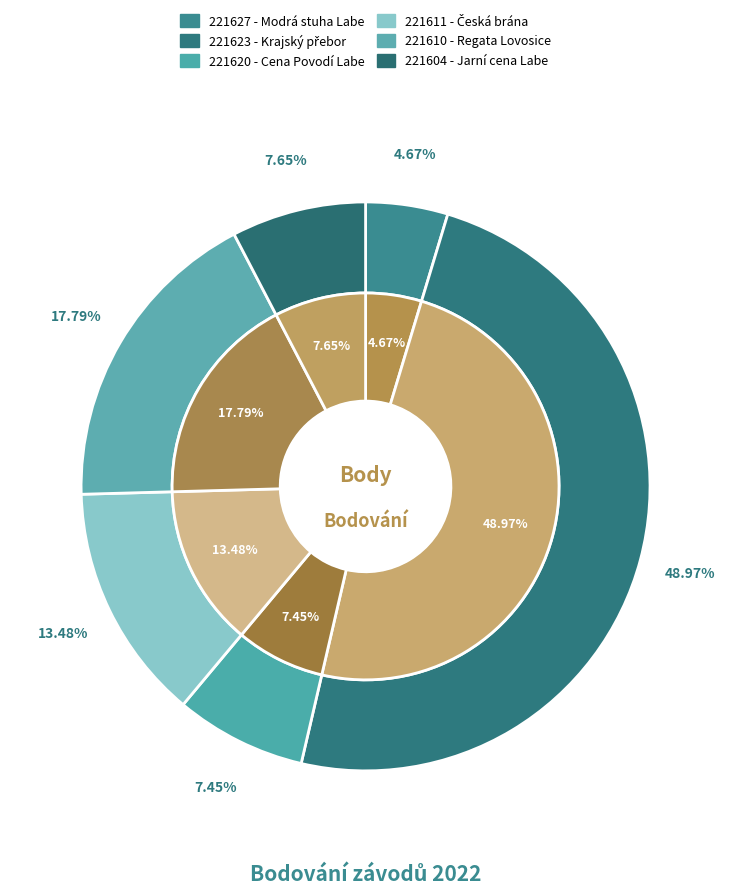

Which category has the smallest portion of the pie?

221627 - Modrá stuha Labe